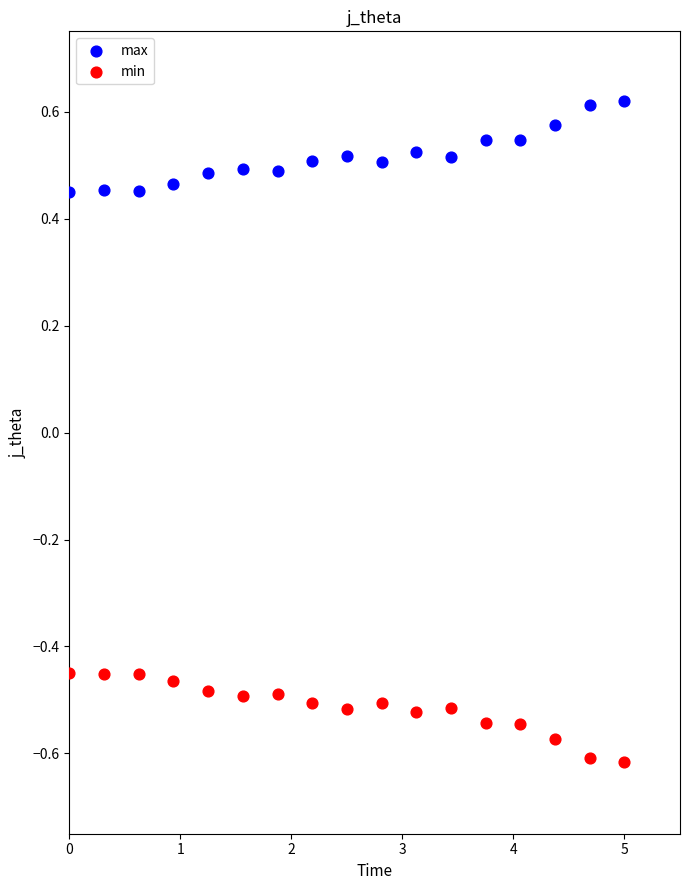

Which series reaches the maximum Y coordinate?

max